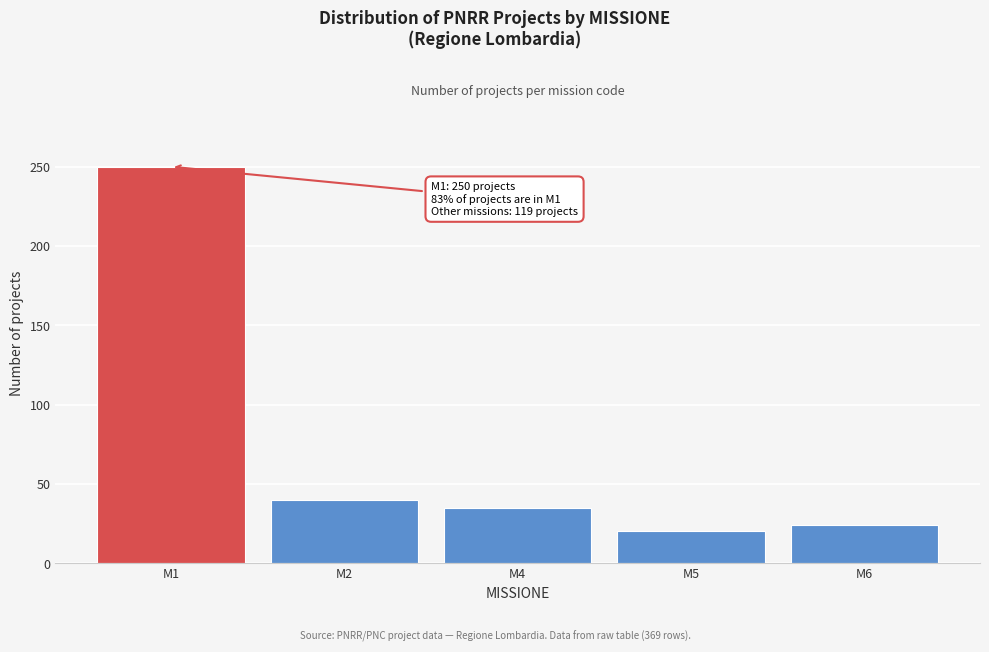

Reading right to left, extract all data points from this chart.

24	20	35	40	250